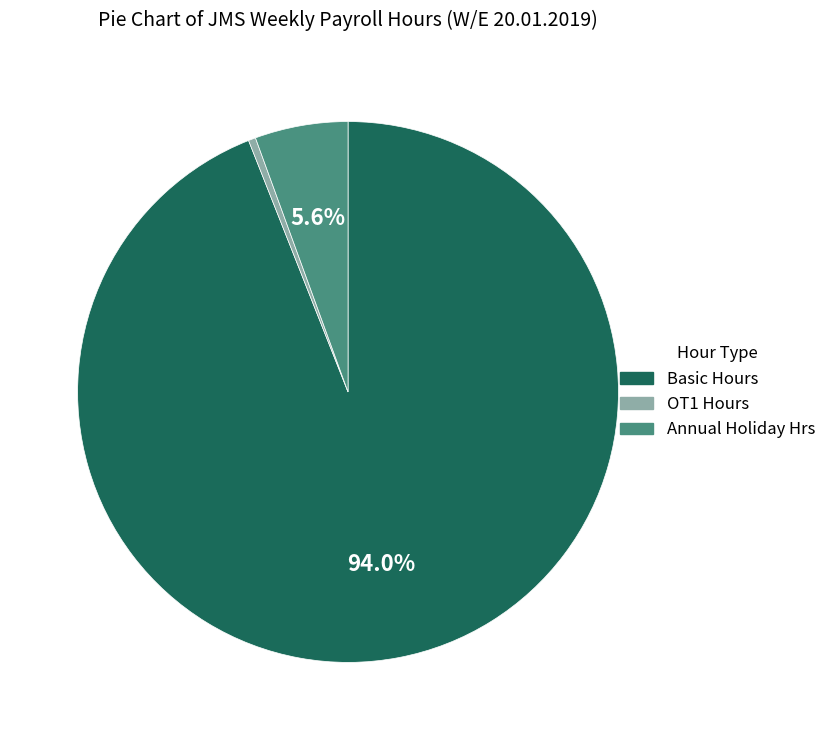

Which category has the smallest portion of the pie?

OT1 Hours